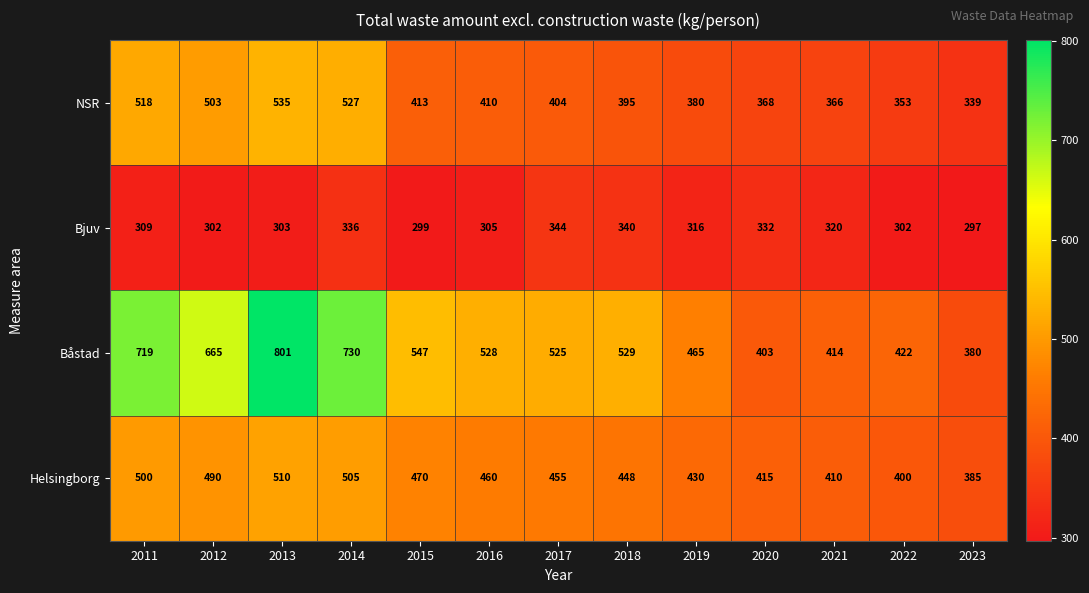

At which category is the sum across all series the highest?

2013